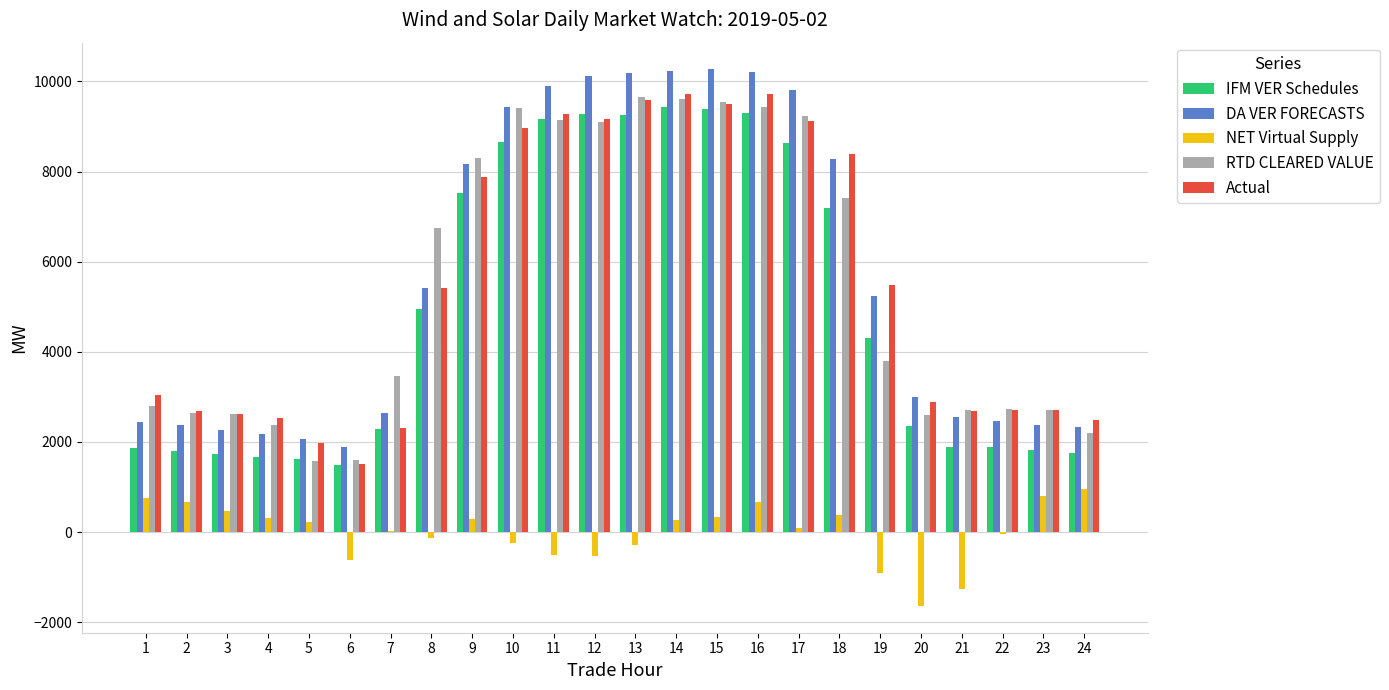

What is the spread (max minus min) of values at 18?

8016.2